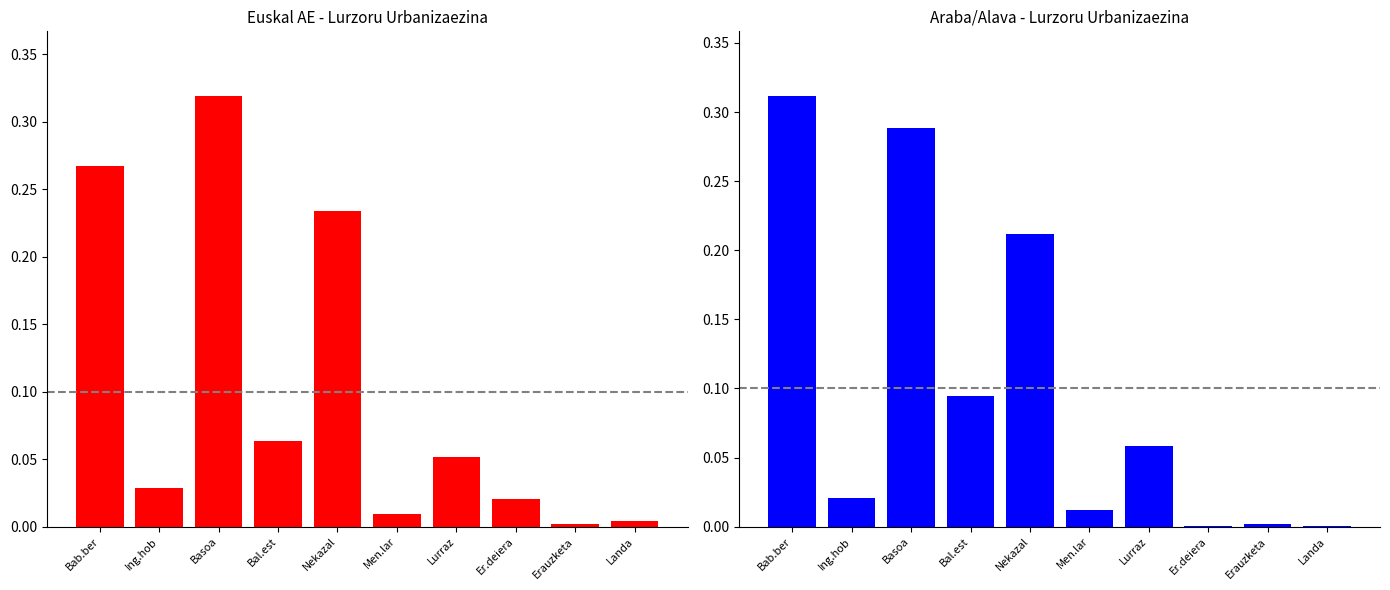

How many bars are there in total?

20